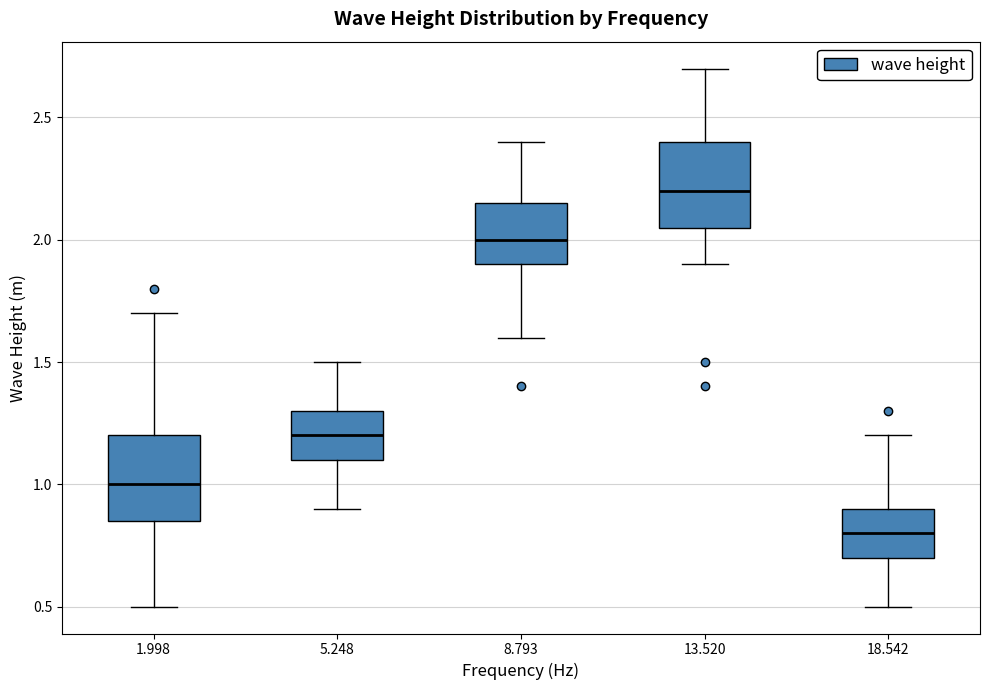

Where is the upper edge of the box at x = 5.248 on the y-axis? The values are not printed on the chart, so give them approximately, as read against the axis.

1.30